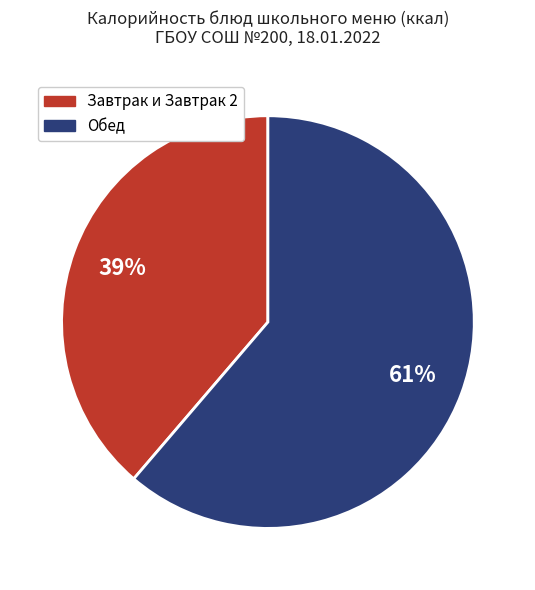

To the nearest percent, what is the average slice percentage?

50%